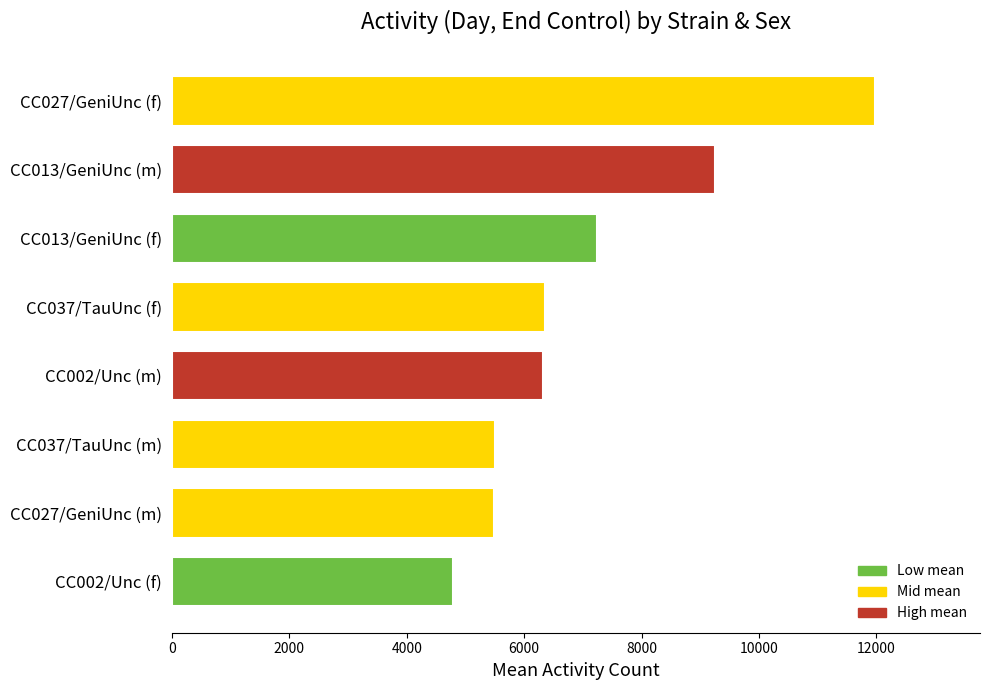

Rank the categories by value from lowest to highest.

CC002/Unc (f), CC027/GeniUnc (m), CC037/TauUnc (m), CC002/Unc (m), CC037/TauUnc (f), CC013/GeniUnc (f), CC013/GeniUnc (m), CC027/GeniUnc (f)